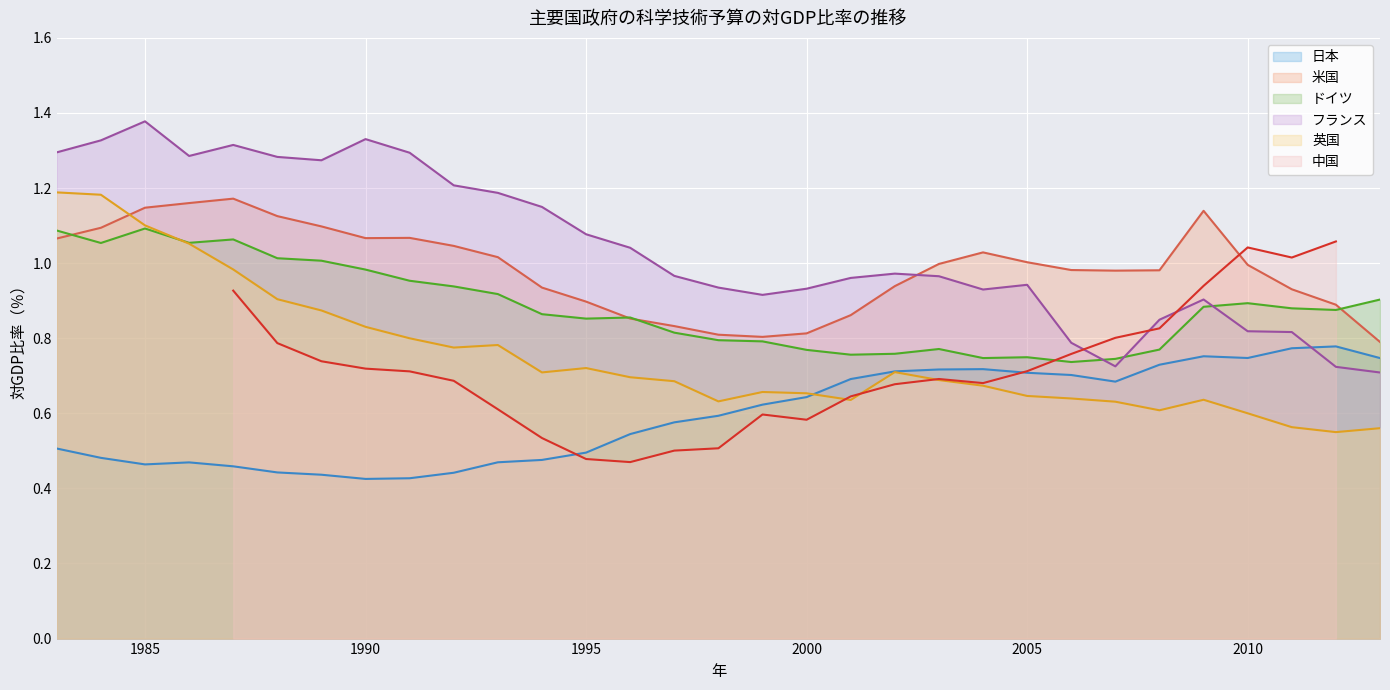

How many interior local peaks does the 英国 series have?

5